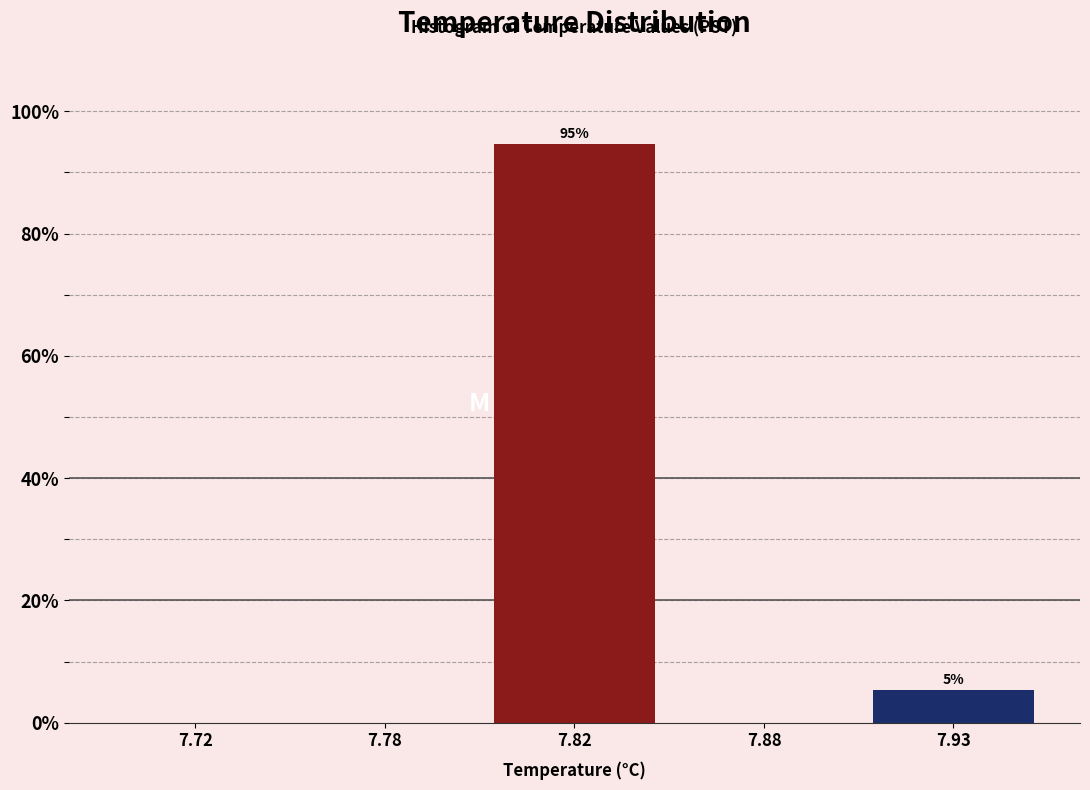

Reading right to left, transcribe all the data shown in this chart.

7.93=5.3	7.88=0.0	7.82=94.7	7.78=0.0	7.72=0.0